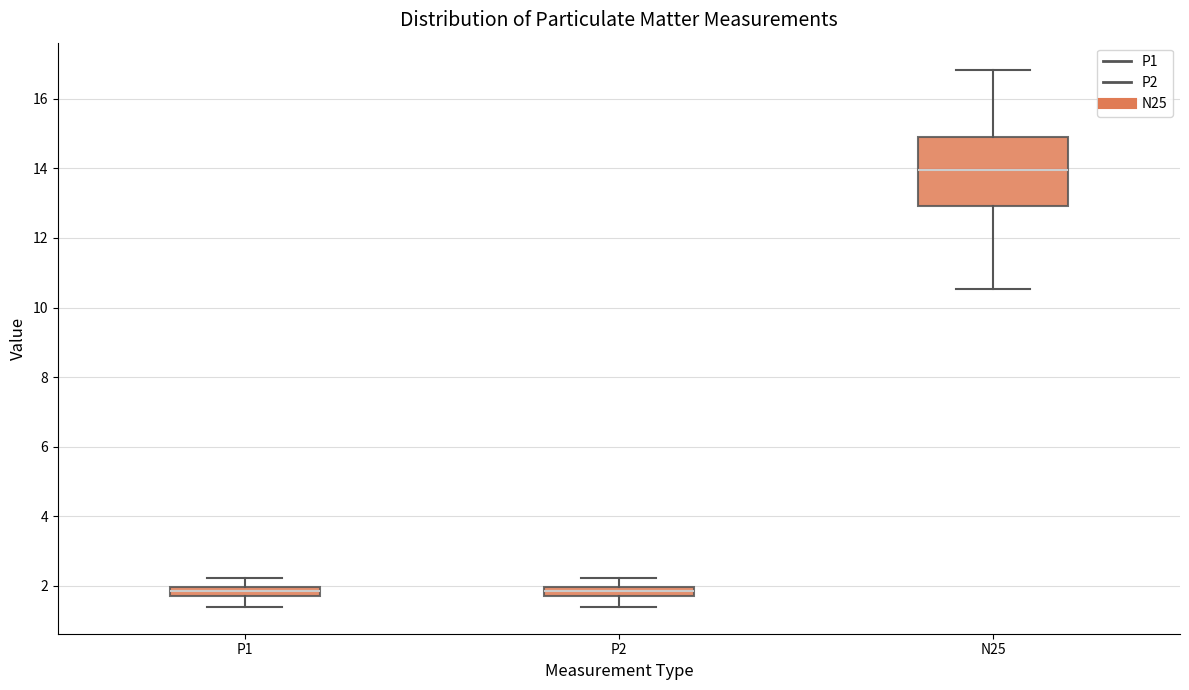

Which box is the tallest, from its lower edge to its upper edge?

N25